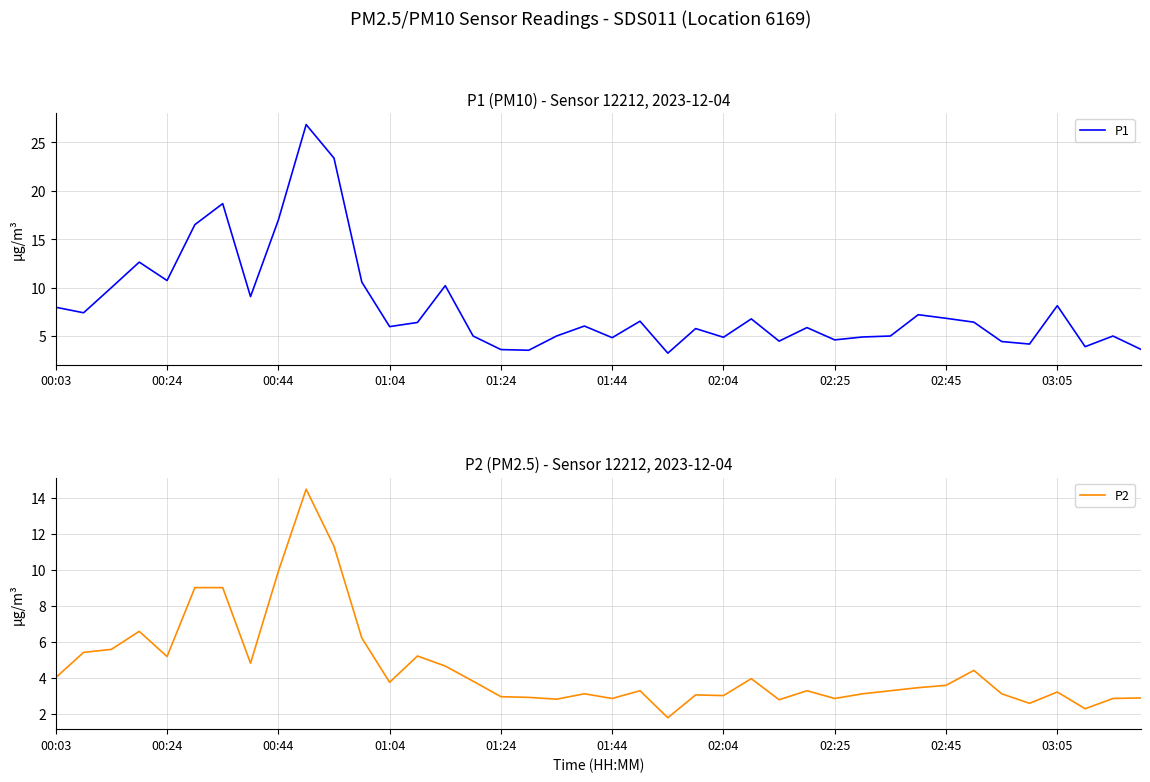

At which label does P2 first exceed 3?

00:03